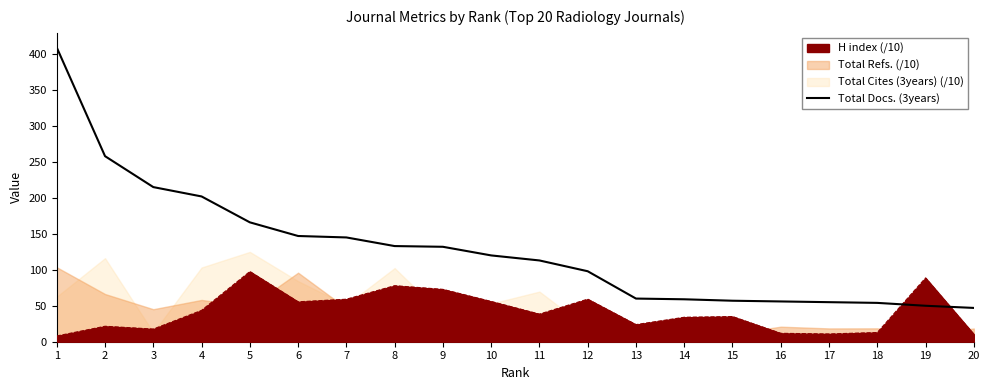

How many values are below 120?

10